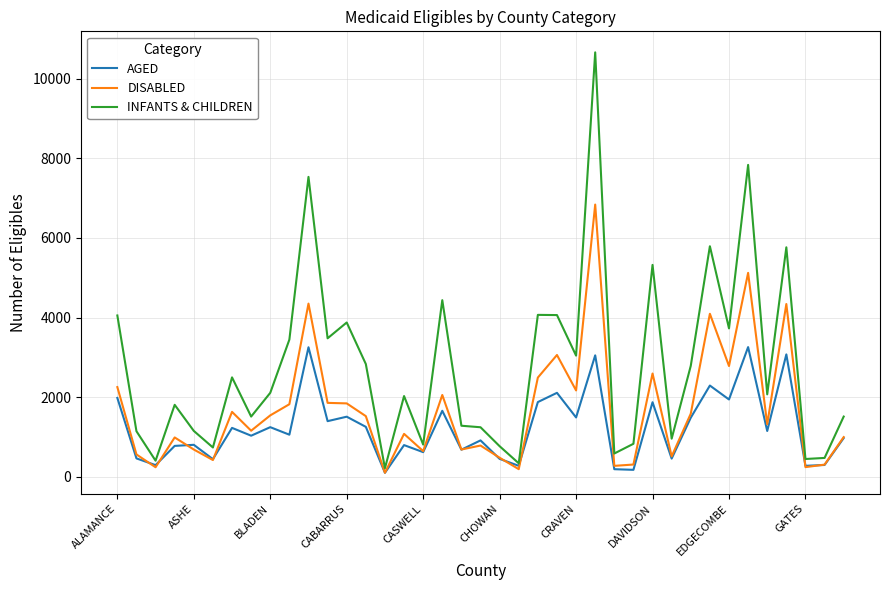

True or false: AGED has more than 1 interior local peaks.

True